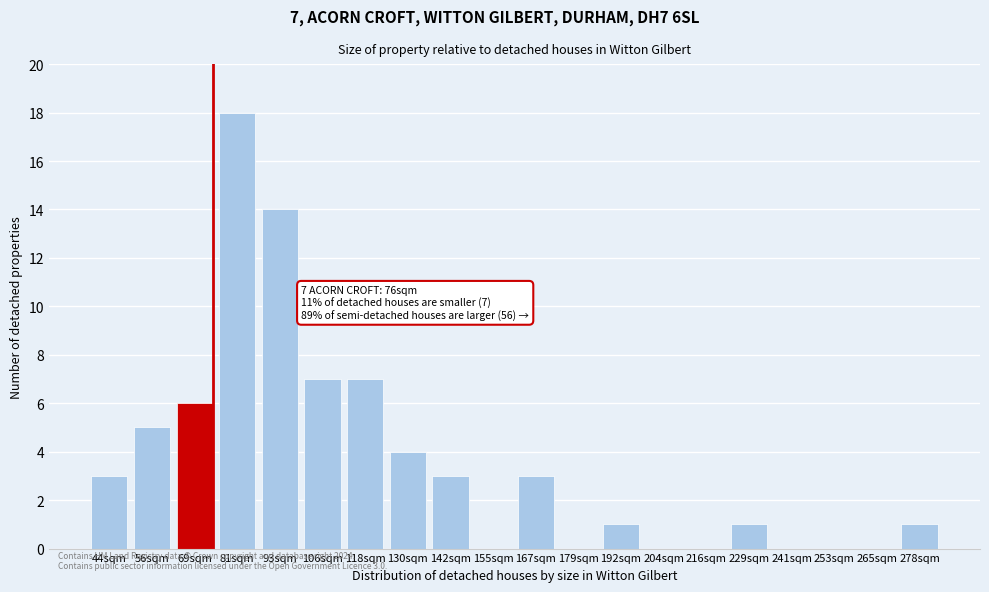

Reading left to right, extract all data points from this chart.

44sqm=3	56sqm=5	69sqm=6	81sqm=18	93sqm=14	106sqm=7	118sqm=7	130sqm=4	142sqm=3	155sqm=0	167sqm=3	179sqm=0	192sqm=1	204sqm=0	216sqm=0	229sqm=1	241sqm=0	253sqm=0	265sqm=0	278sqm=1